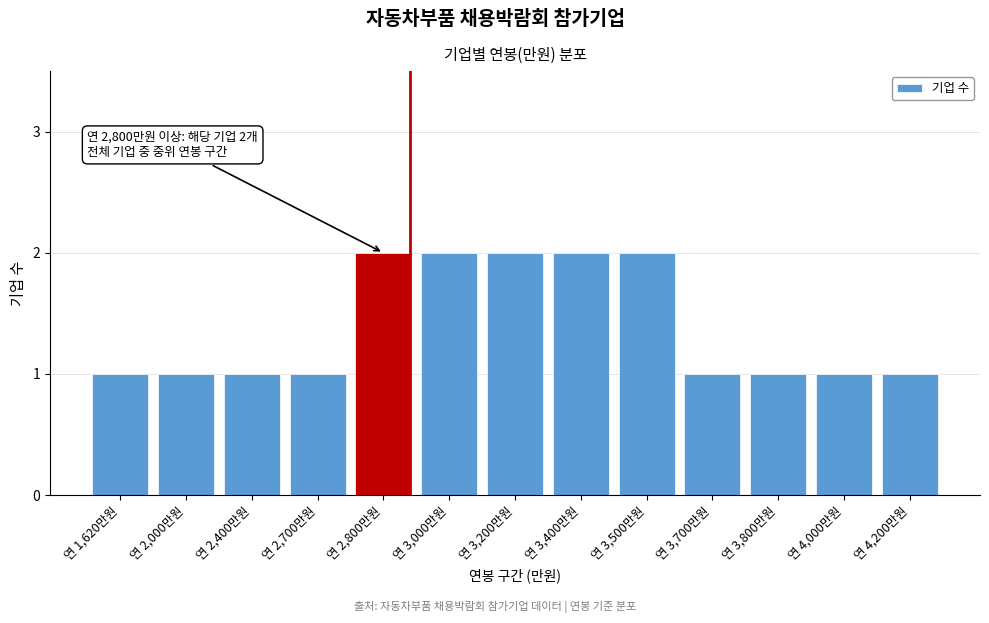

Reading right to left, what are all the values shown in this chart?

1	1	1	1	2	2	2	2	2	1	1	1	1